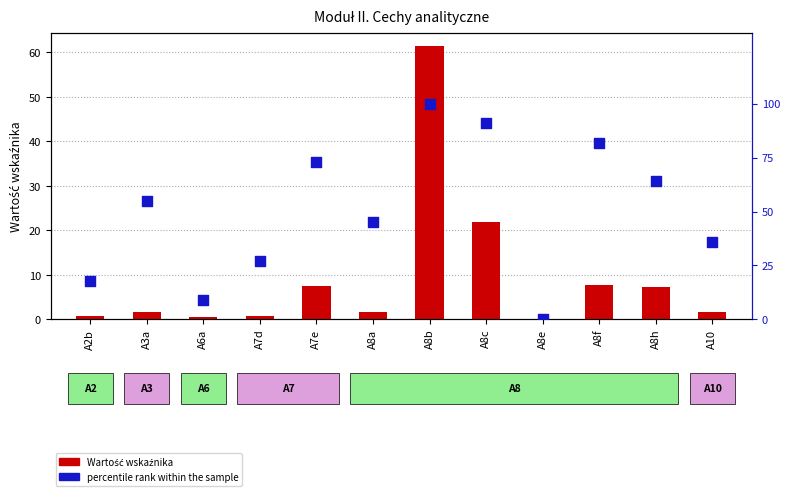

Is the value of percentile rank within the sample at A3a greater than the value of Wartość at A7d?

Yes